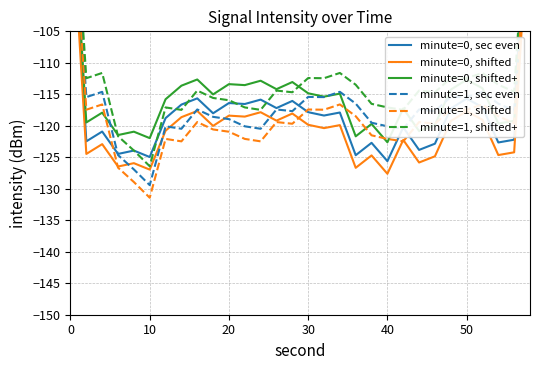

In minute=0, sec even, how many points are lower than both neighbors (excluding endpoints)?

11